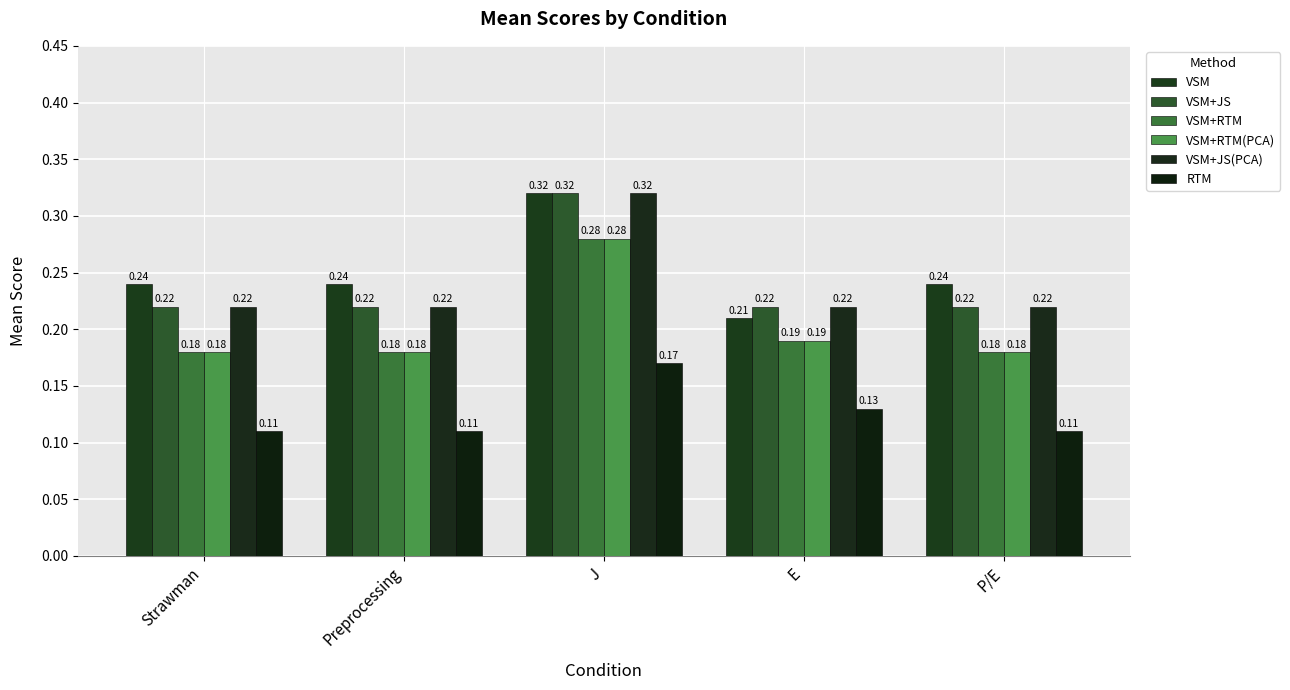

What position from the right is Strawman?

5